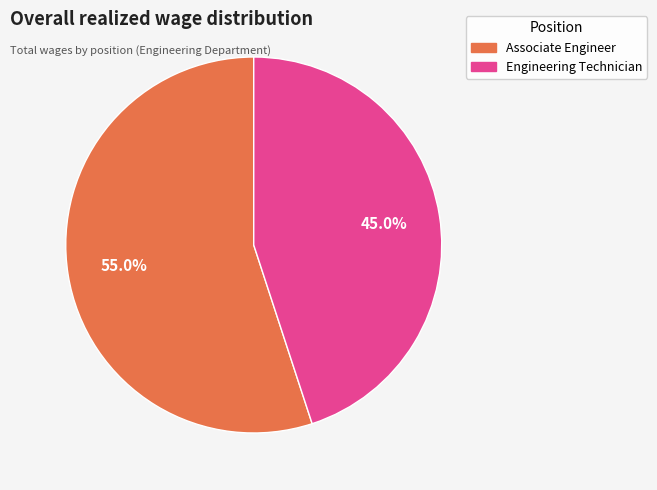

Rank the categories by value from lowest to highest.

Engineering Technician, Associate Engineer